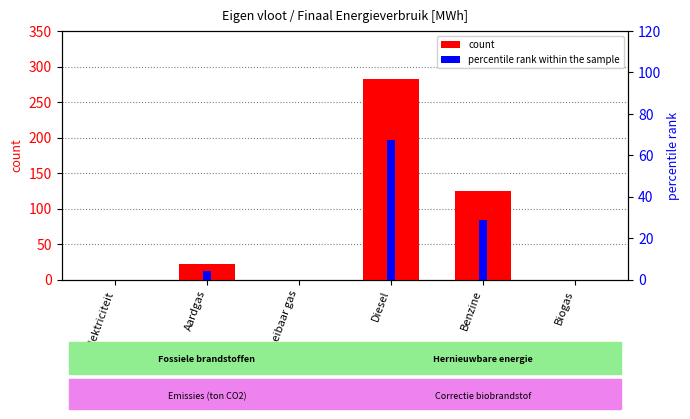

How many data points in count are less than 21?

3